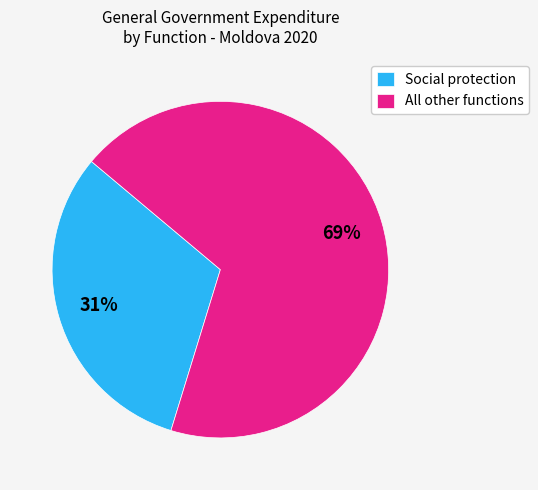

Approximately how many times larger is the value at All other functions compared to Social protection?

2.2